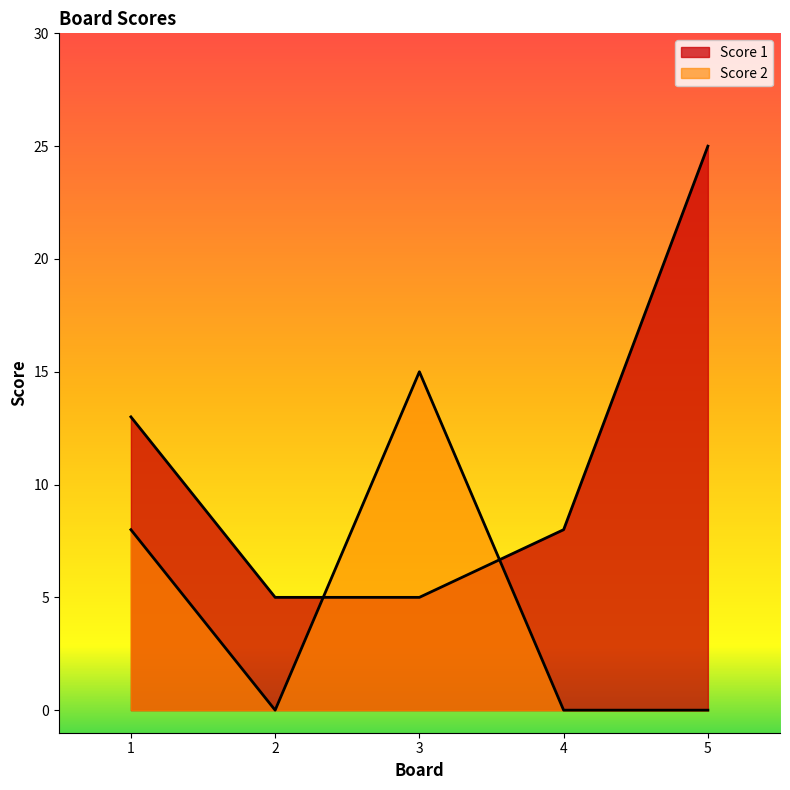

What is the sum of the Score 1 values at 4 and 3?

13